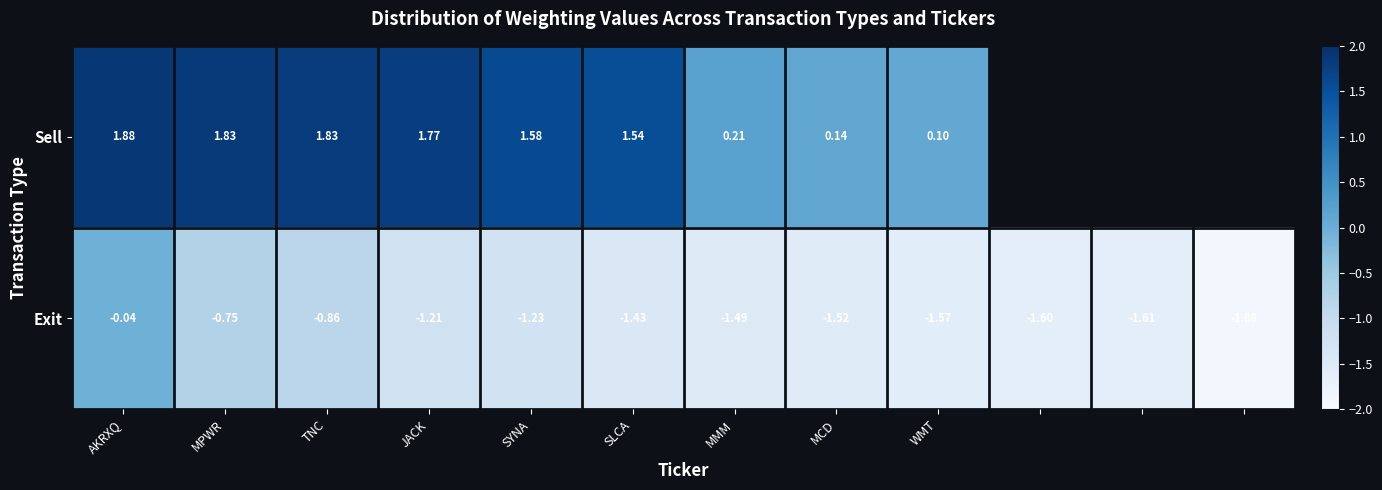

Between SYNA and WMT, which is larger?

SYNA